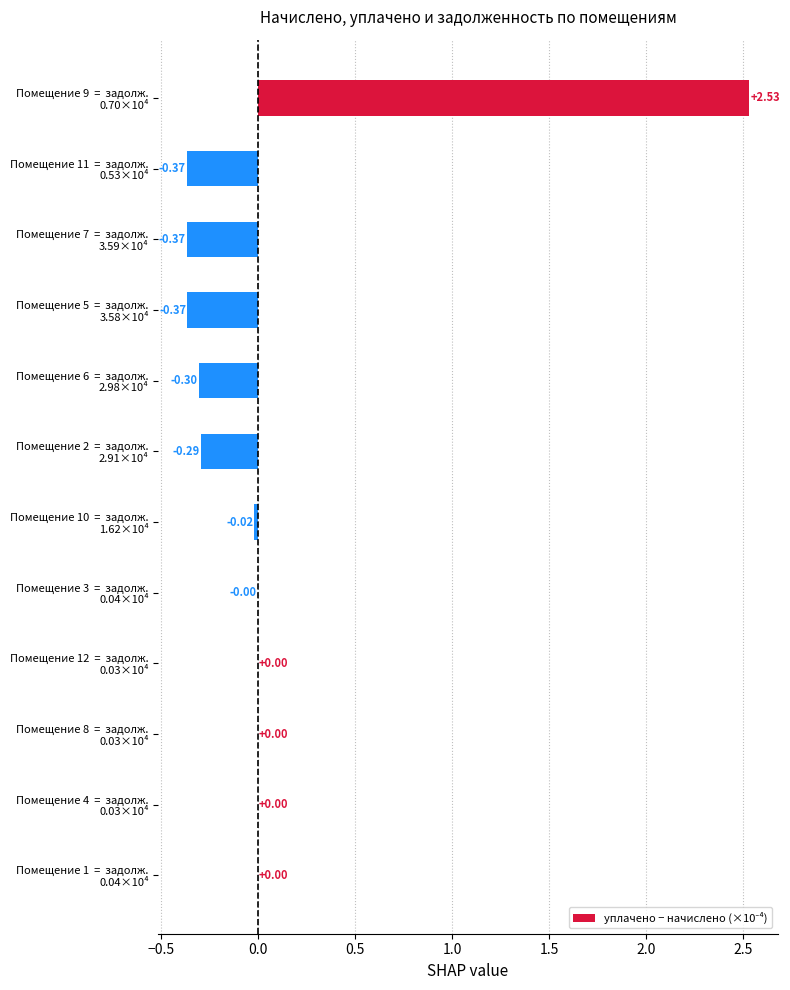

What is the sum of all values?

0.8